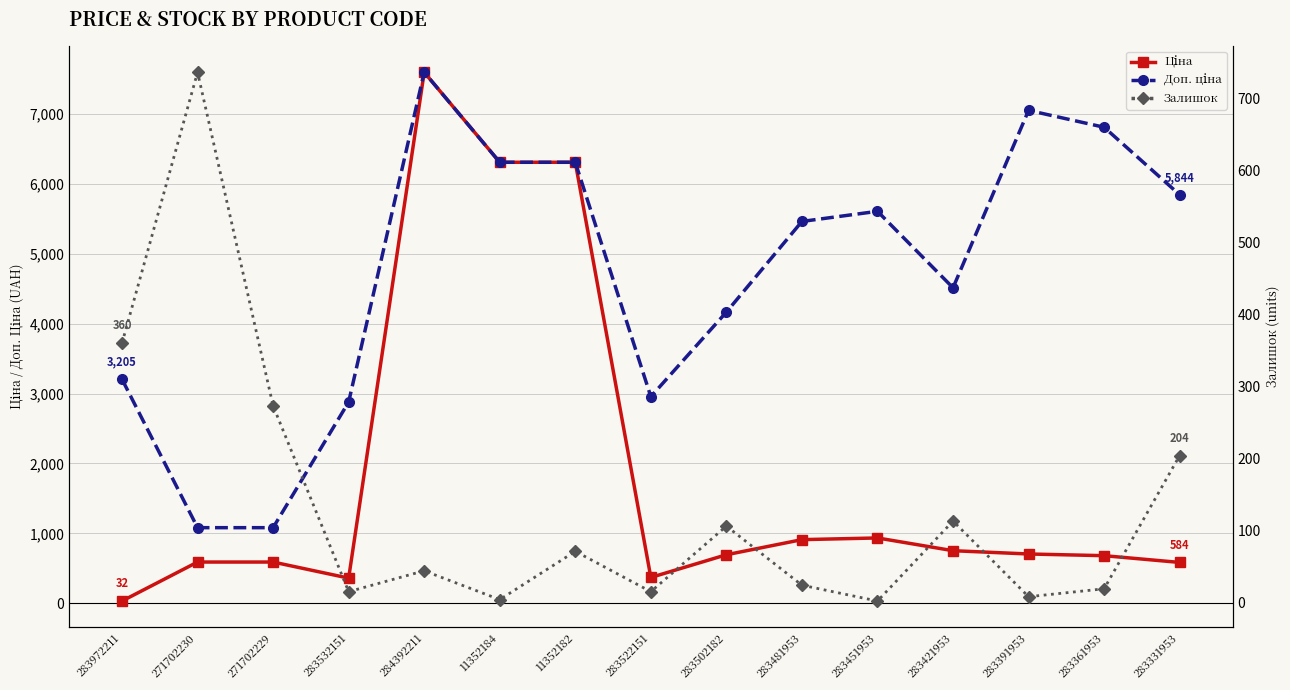

How many intersections are there between Ціна and Залишок?

1